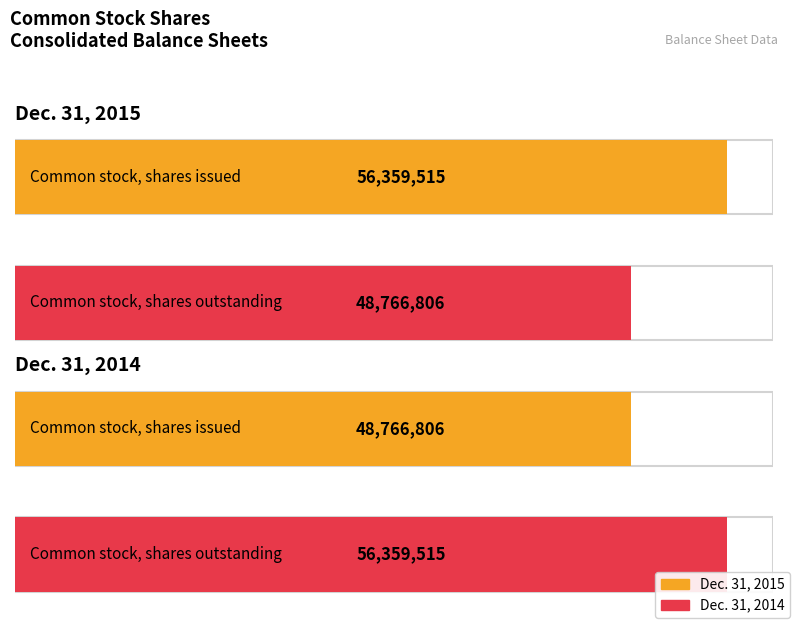

Reading left to right, what are all the values shown in this chart?

Dec. 31, 2015: 56359515	48766806
Dec. 31, 2014: 48766806	56359515